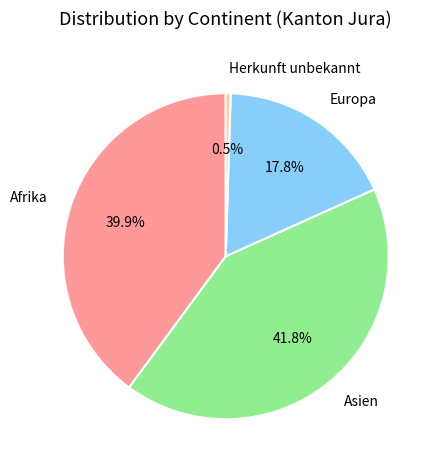

Which has a higher value, Asien or Herkunft unbekannt?

Asien